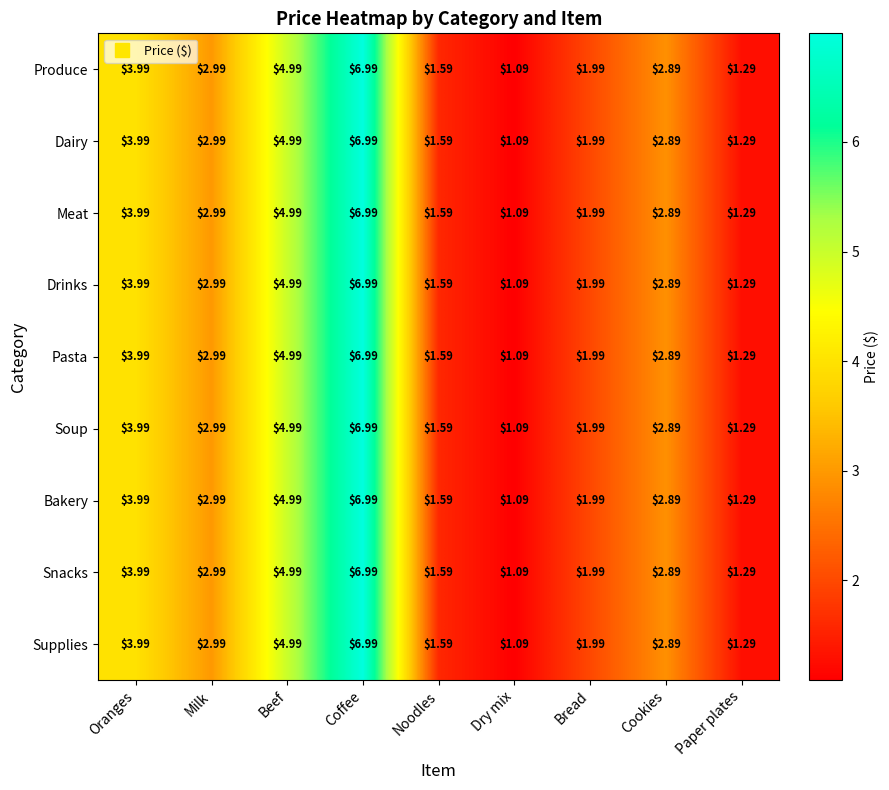

At which category is the sum across all series the highest?

Coffee